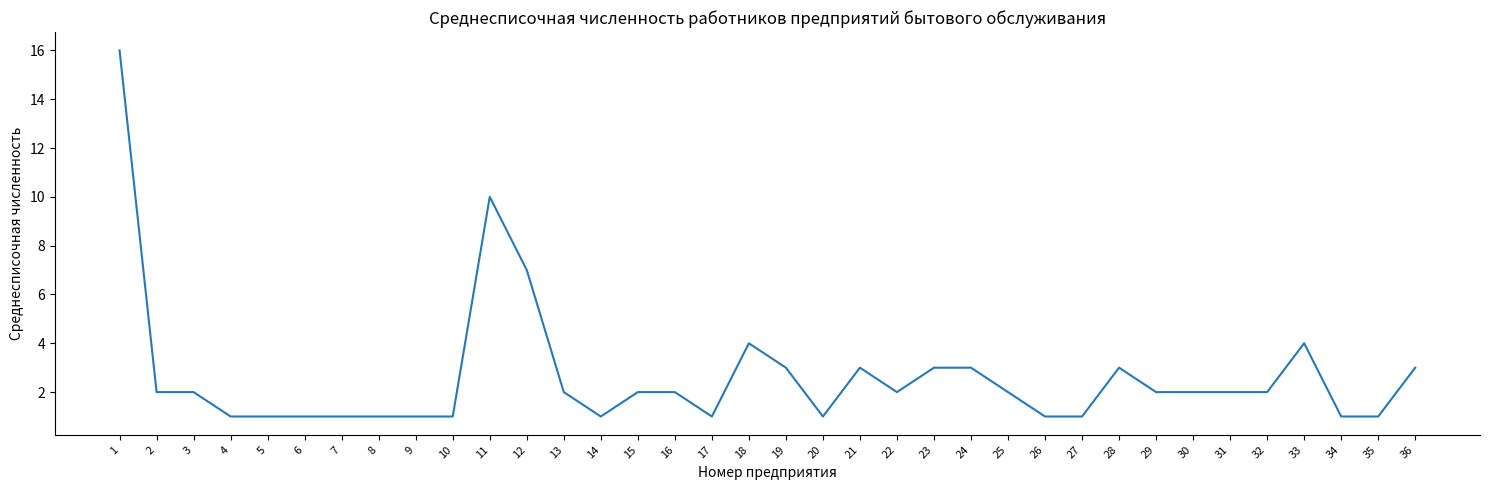

What is the average value?

3